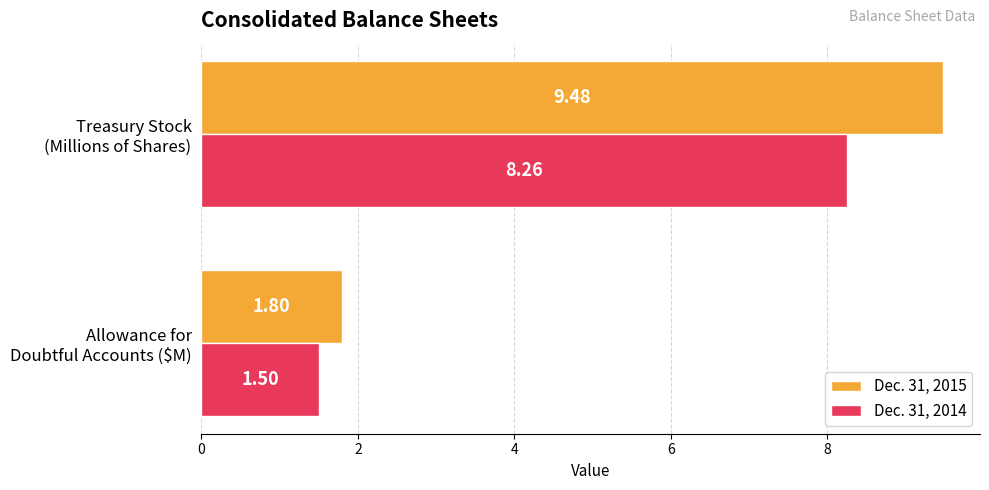

Which series has the widest spread of values?

Dec. 31, 2015